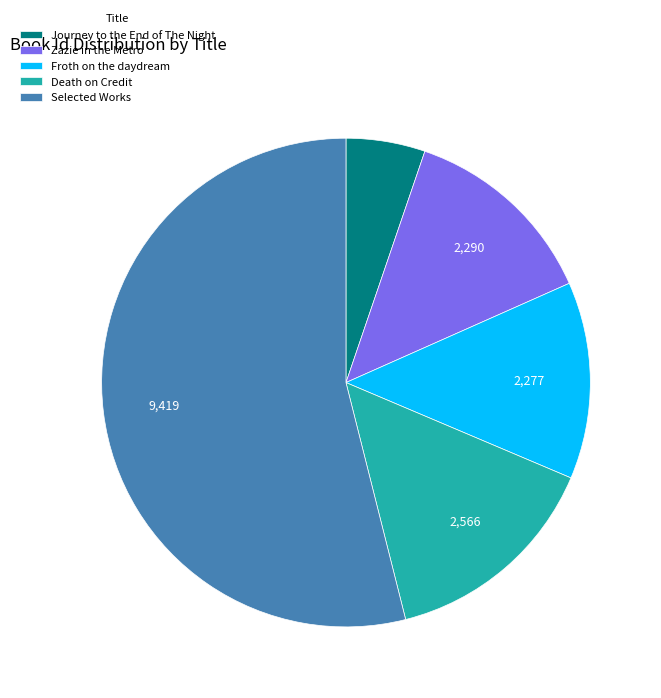

Which has a higher value, Selected Works or Death on Credit?

Selected Works